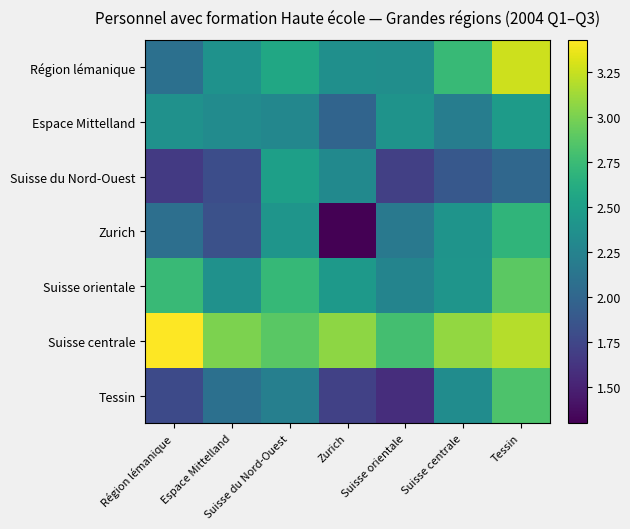

At which category does the chart reach its peak across all series?

Région lémanique